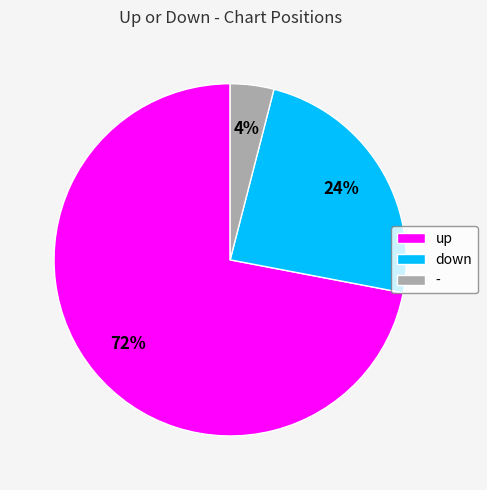

What is the ratio of the value at up to the value at down?

3.0